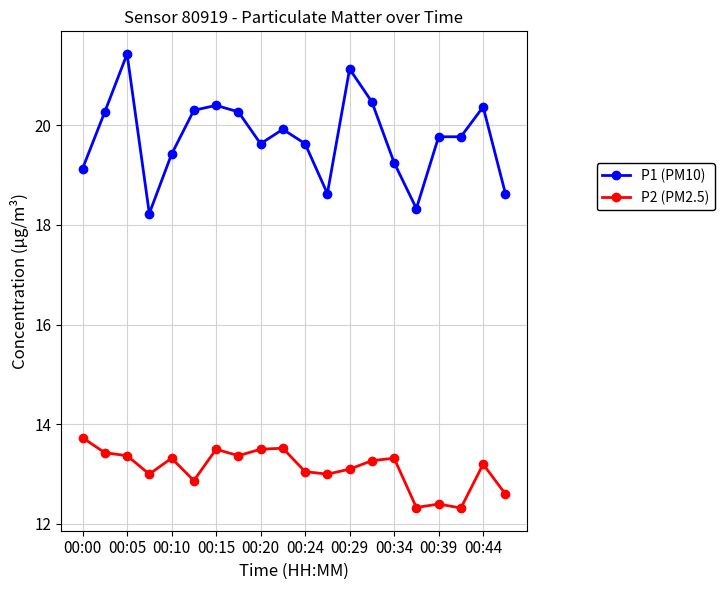

What is the maximum value for P1 (PM10)?

21.4